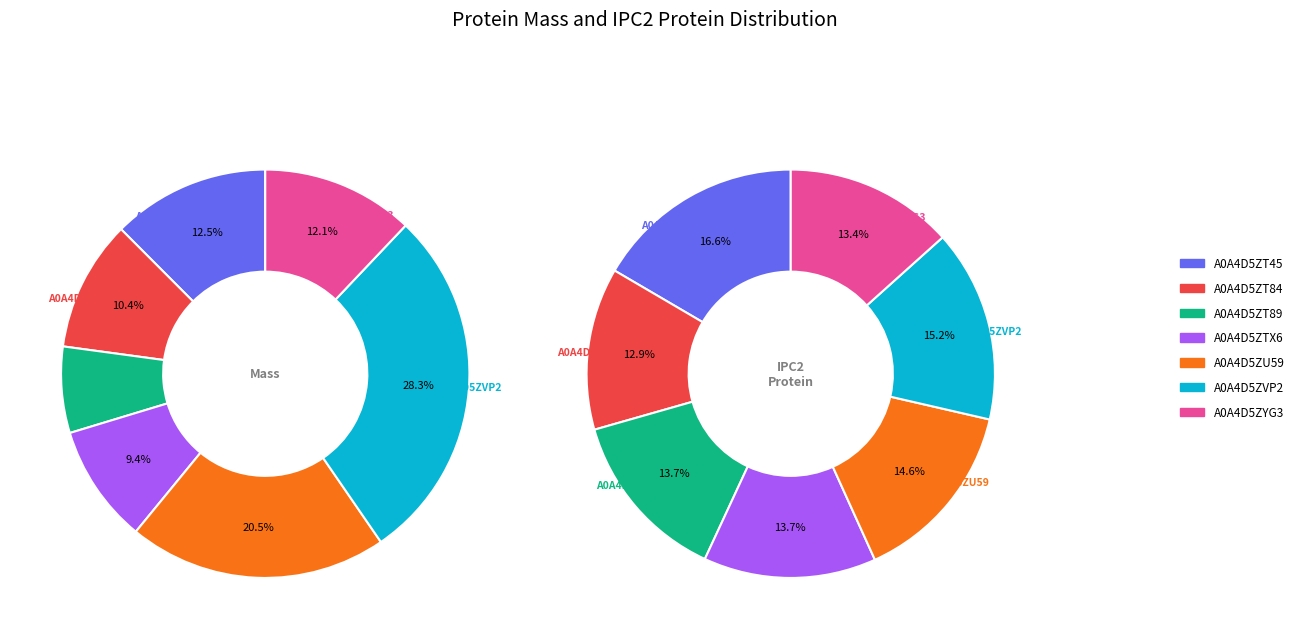

To the nearest percent, what is the average slice percentage?

14%